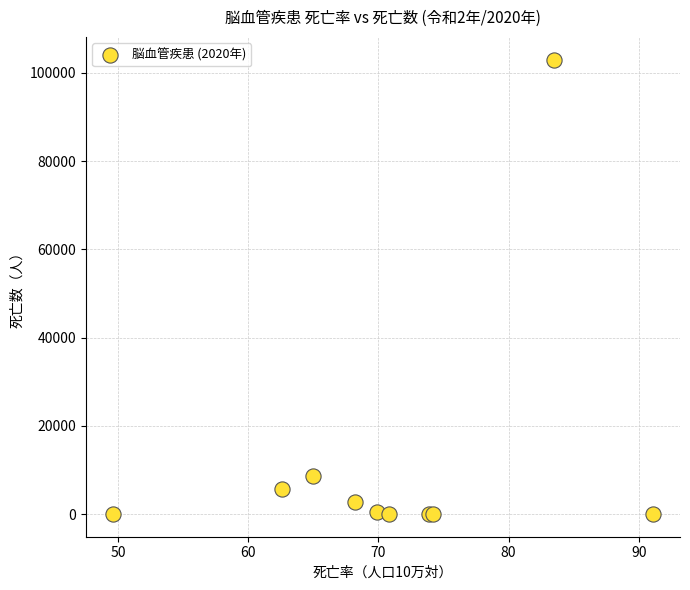

What Y value in the scatter plot is closest to 51515?

8760